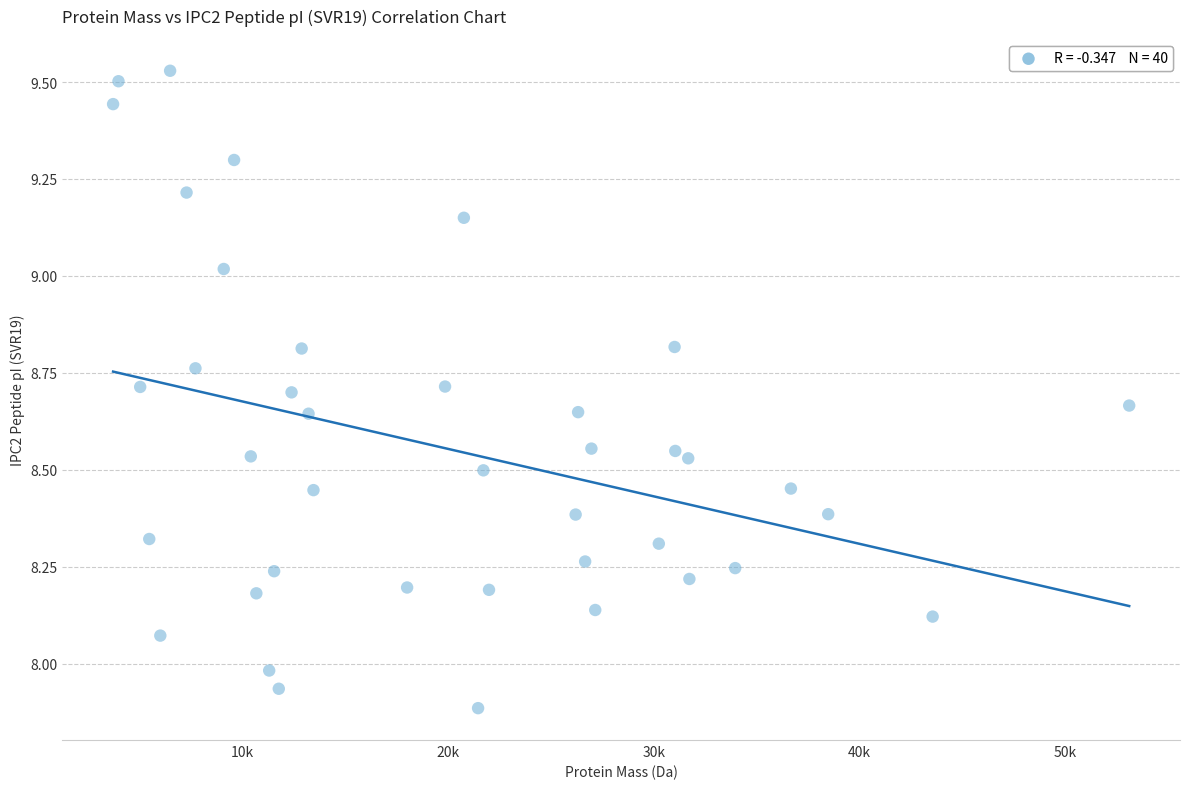

What is the range of Y values (max minus min)?

1.6